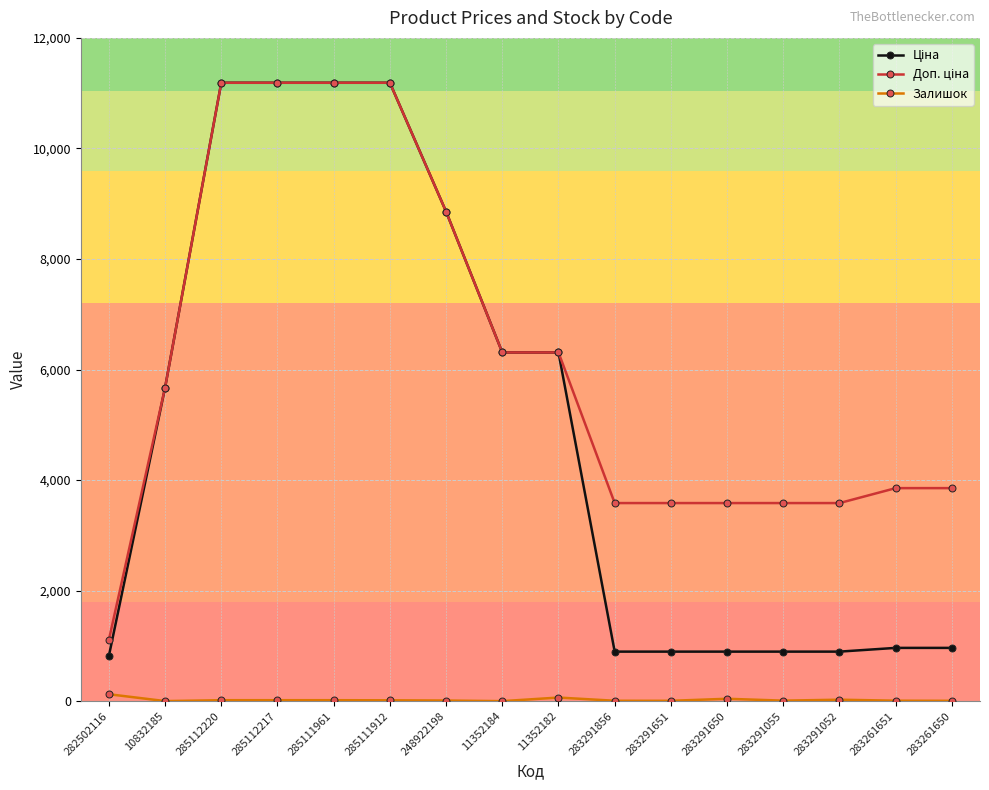

At how many categories does at least one series exceed 7066?

5